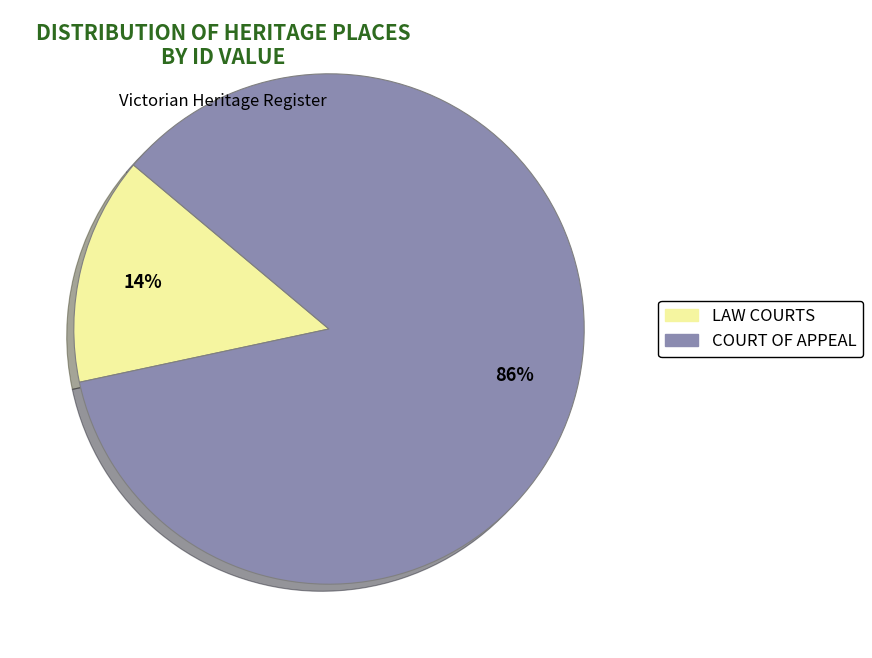

Which category has the smallest portion of the pie?

LAW COURTS